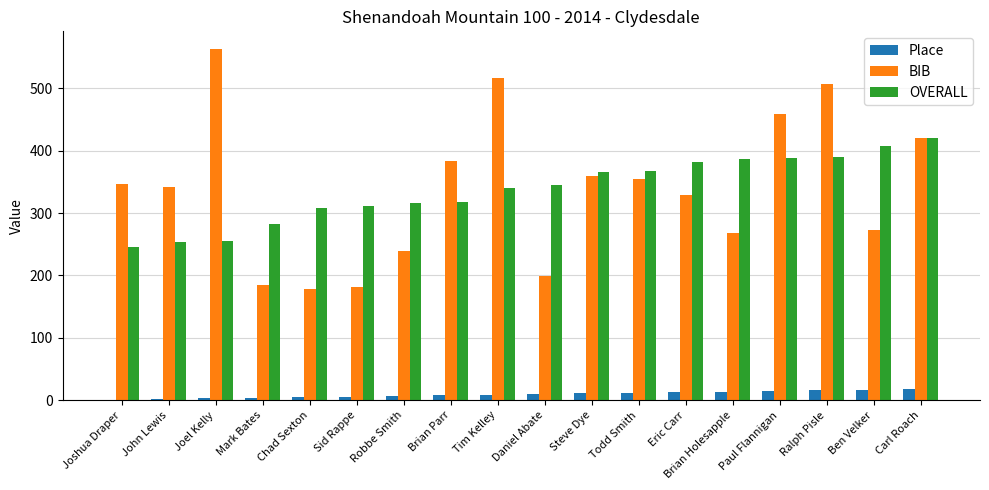

At which label does OVERALL reach its peak?

Carl Roach